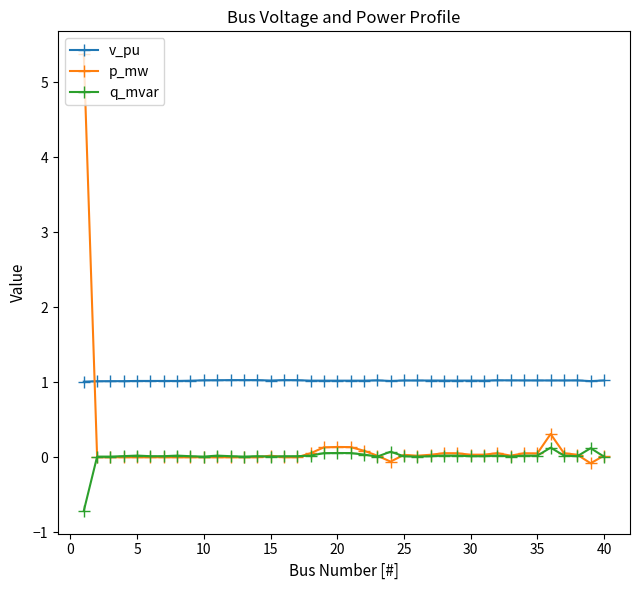

How many lines are shown in the chart?

3